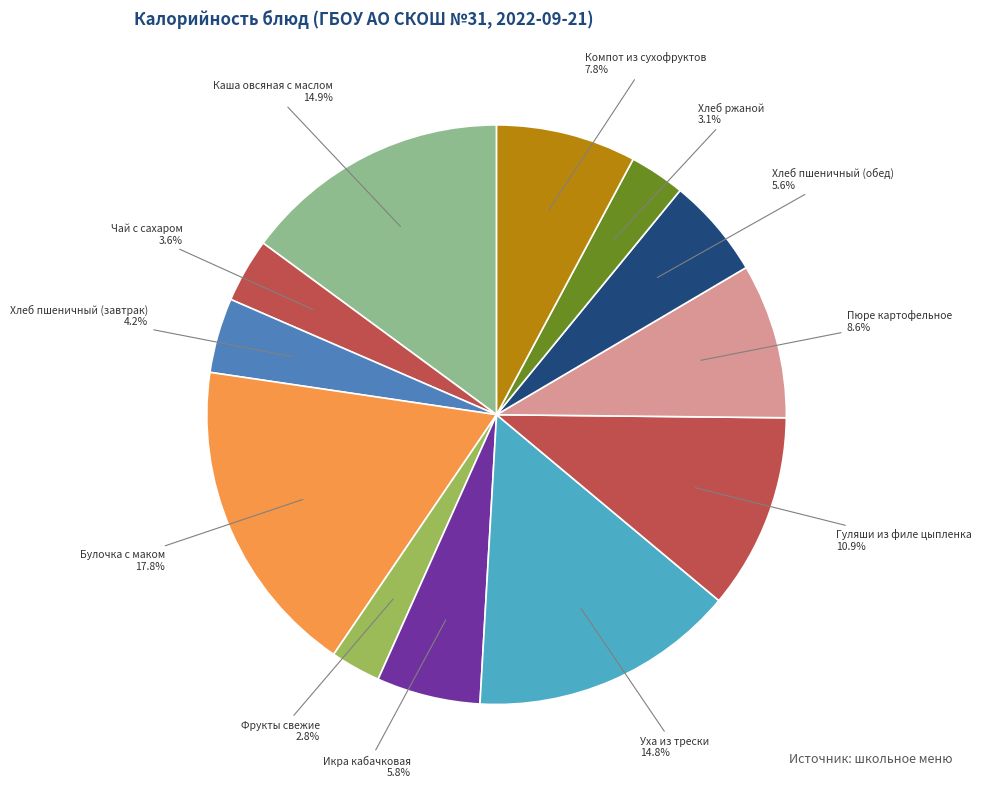

To the nearest percent, what is the combined percentage of Хлеб ржаной and Хлеб пшеничный (обед)?

9%